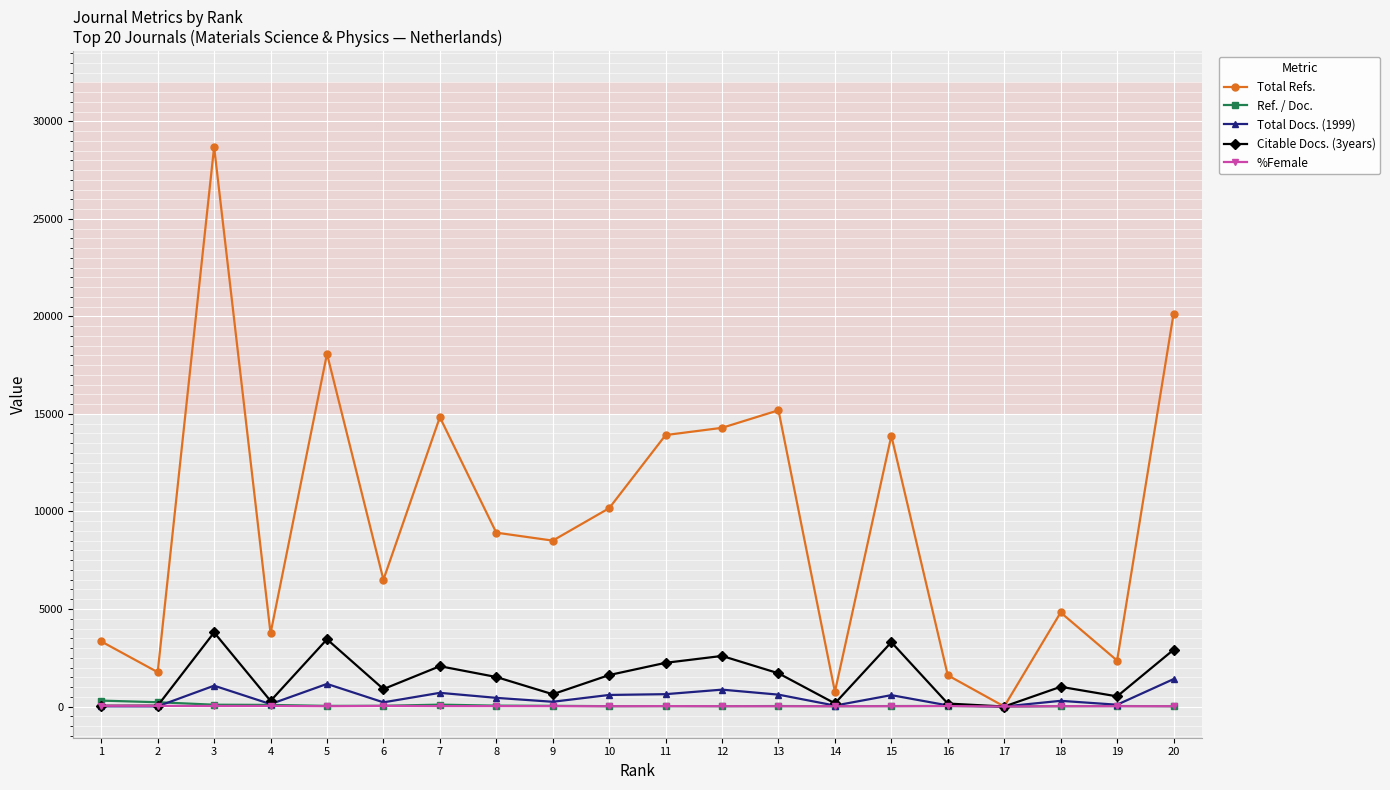

Which series has the largest range (max minus min)?

Total Refs.